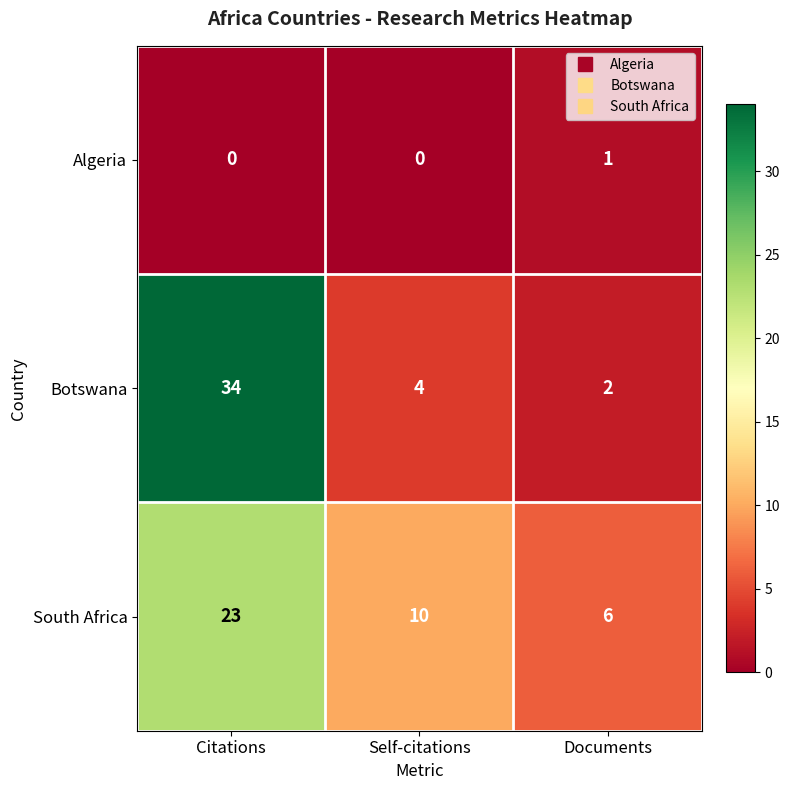

Reading left to right, extract all data points from this chart.

Algeria: 0	0	1
Botswana: 34	4	2
South Africa: 23	10	6